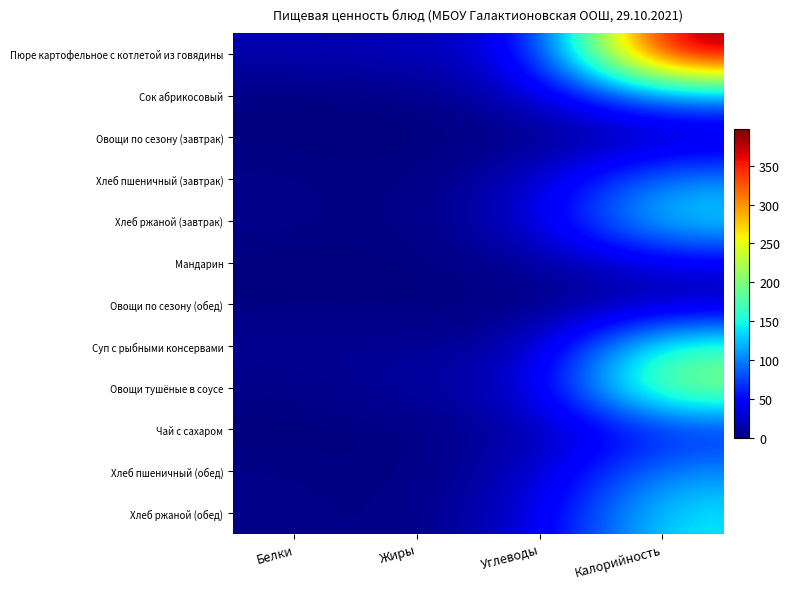

Reading left to right, extract all data points from this chart.

Пюре картофельное с котлетой из говядины: Белки=17.0	Жиры=21.0	Углеводы=36.0	Калорийность=397.5
Сок абрикосовый: Белки=1.0	Жиры=0.1	Углеводы=25.0	Калорийность=106.0
Овощи по сезону (завтрак): Белки=1.0	Жиры=0.0	Углеводы=2.0	Калорийность=13.0
Хлеб пшеничный (завтрак): Белки=4.0	Жиры=0.0	Углеводы=23.0	Калорийность=106.6
Хлеб ржаной (завтрак): Белки=5.0	Жиры=0.0	Углеводы=30.0	Калорийность=142.8
Мандарин: Белки=0.0	Жиры=1.0	Углеводы=8.0	Калорийность=38.0
Овощи по сезону (обед): Белки=1.0	Жиры=0.1	Углеводы=2.0	Калорийность=13.2
Суп с рыбными консервами: Белки=9.0	Жиры=8.0	Углеводы=14.0	Калорийность=172.0
Овощи тушёные в соусе: Белки=3.0	Жиры=13.0	Углеводы=23.0	Калорийность=216.0
Чай с сахаром: Белки=0.1	Жиры=0.1	Углеводы=15.0	Калорийность=60.0
Хлеб пшеничный (обед): Белки=3.6	Жиры=0.3	Углеводы=23.0	Калорийность=106.6
Хлеб ржаной (обед): Белки=4.6	Жиры=0.6	Углеводы=30.0	Калорийность=143.0